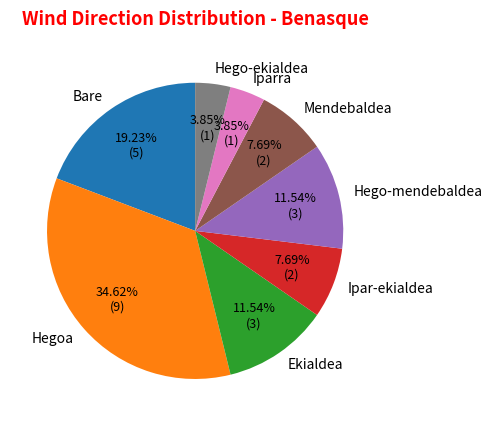

To the nearest percent, what is the average slice percentage?

12%